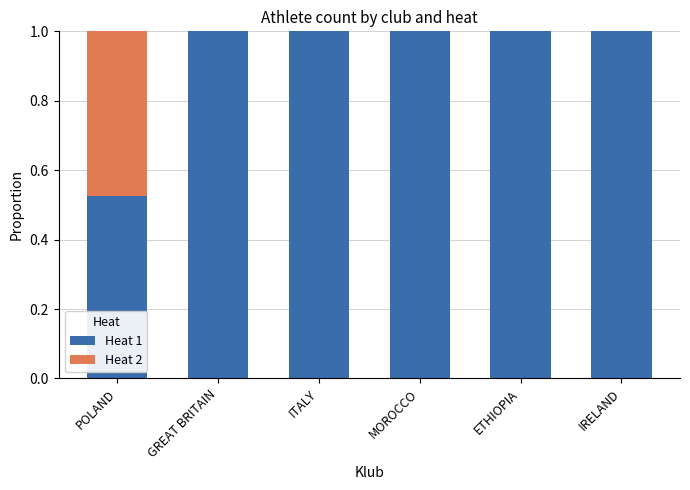

What is the maximum value for Heat 1?

1.0